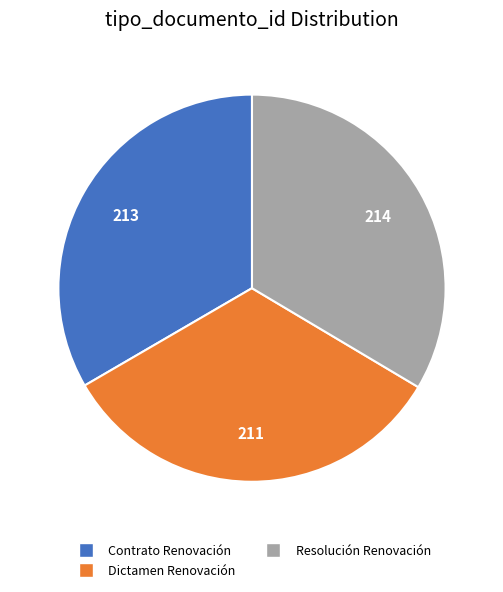

What is the ratio of the value at Contrato Renovación to the value at Dictamen Renovación?

1.0